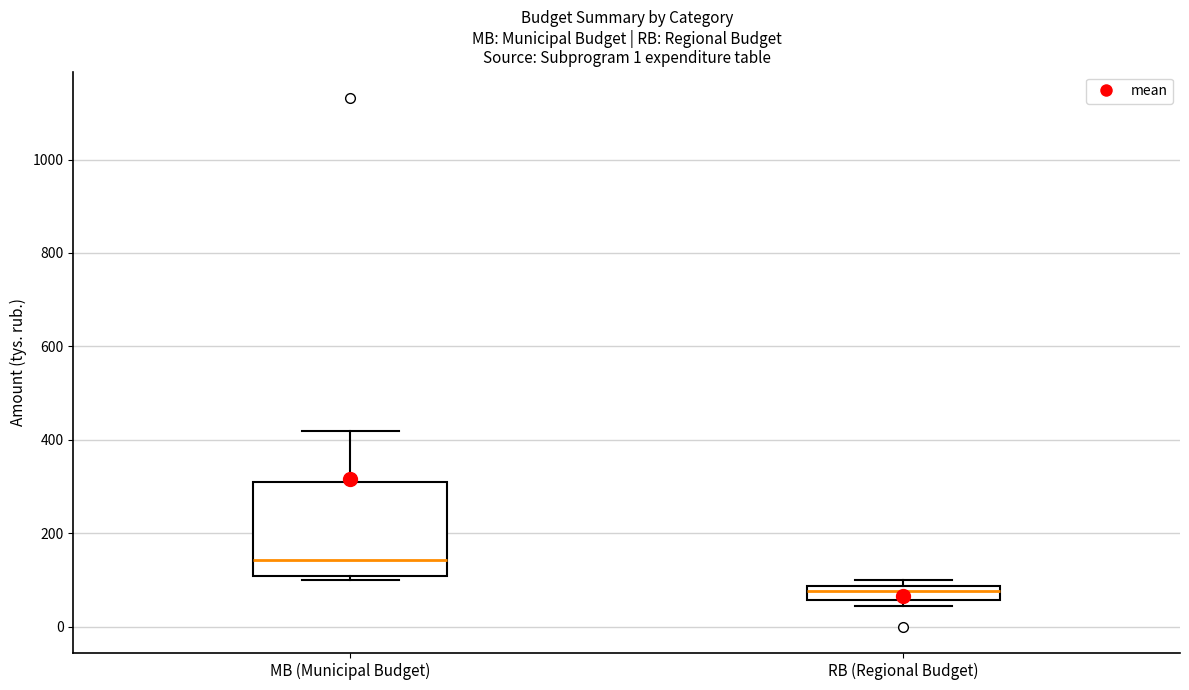

Which box has the lowest median line?

RB (Regional Budget)